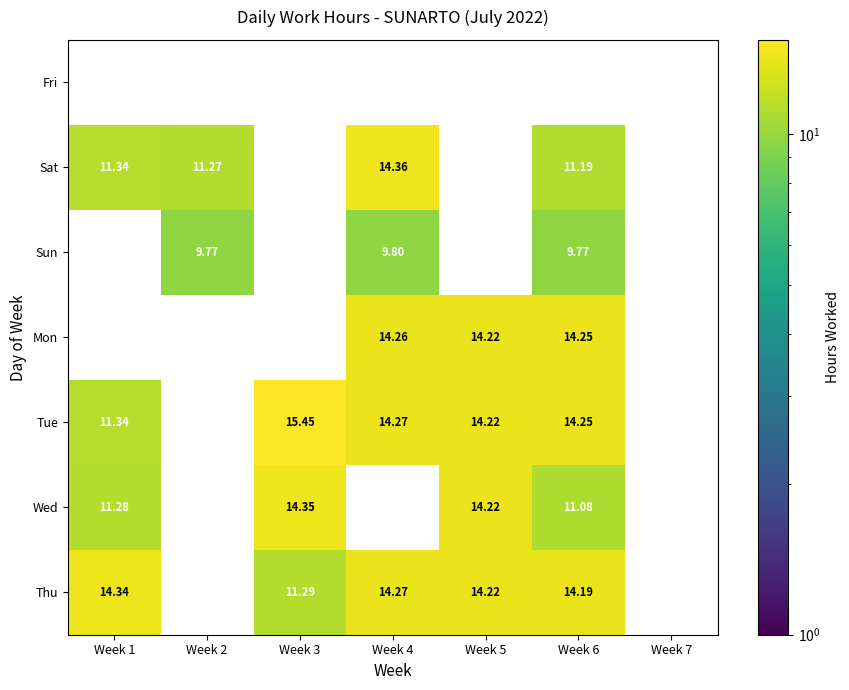

Which series has the widest spread of values?

Tue